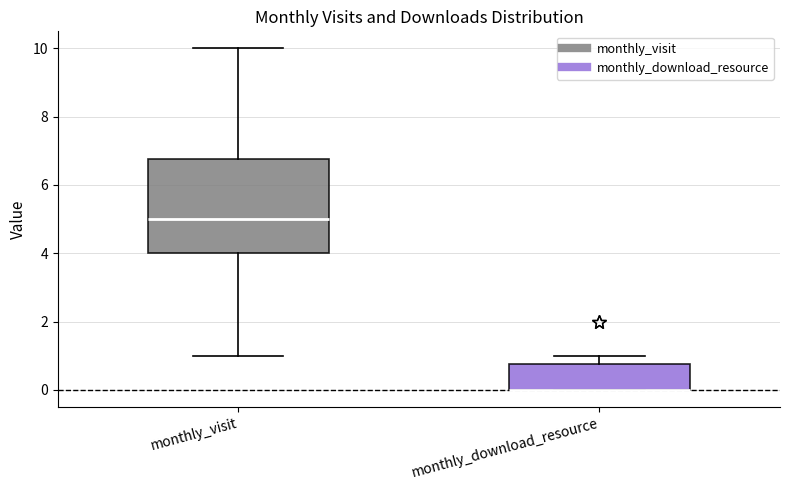

Where is the lower edge of the box for monthly_download_resource on the y-axis? The values are not printed on the chart, so give them approximately, as read against the axis.

0.0